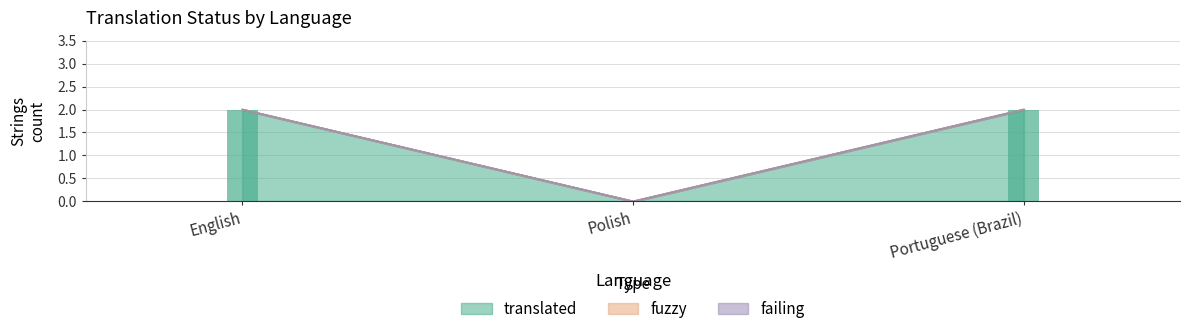

Which series has the largest range (max minus min)?

translated